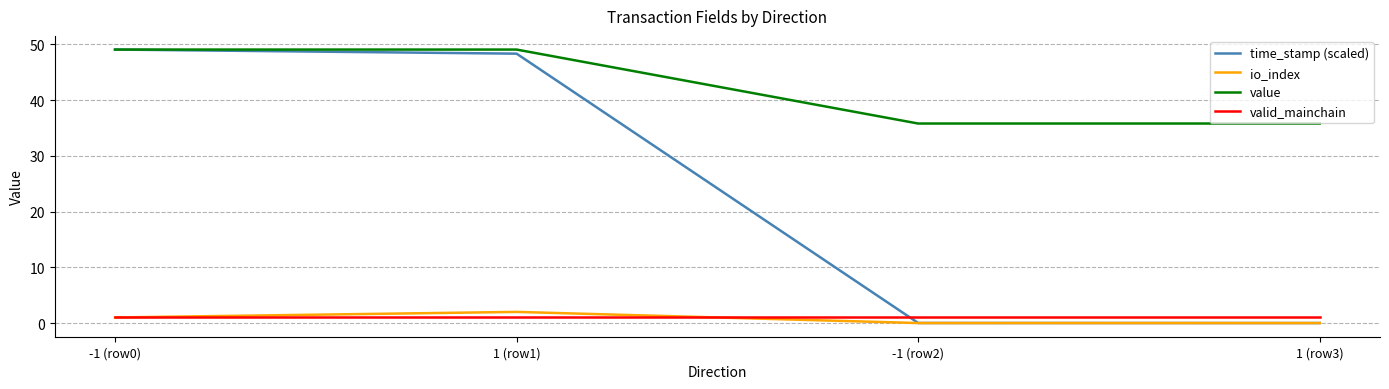

What value does the time_stamp (scaled) series have at -1 (row0)?

49.1